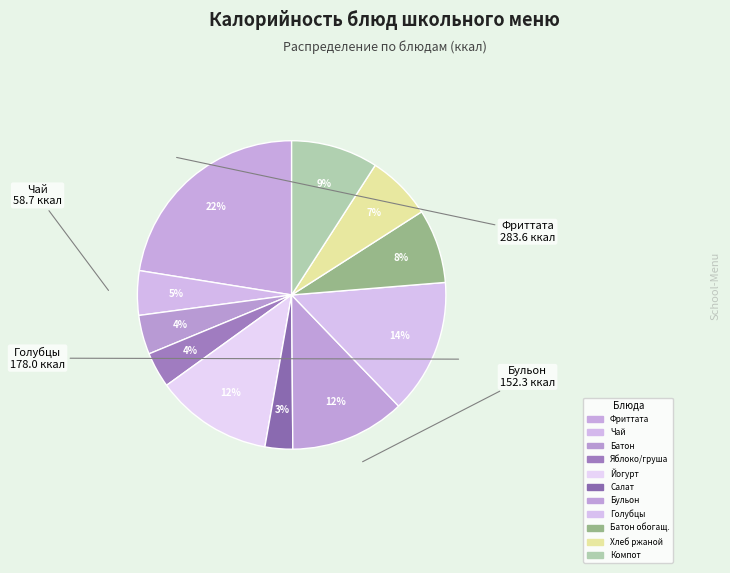

Count the number of slices in the pie.

11